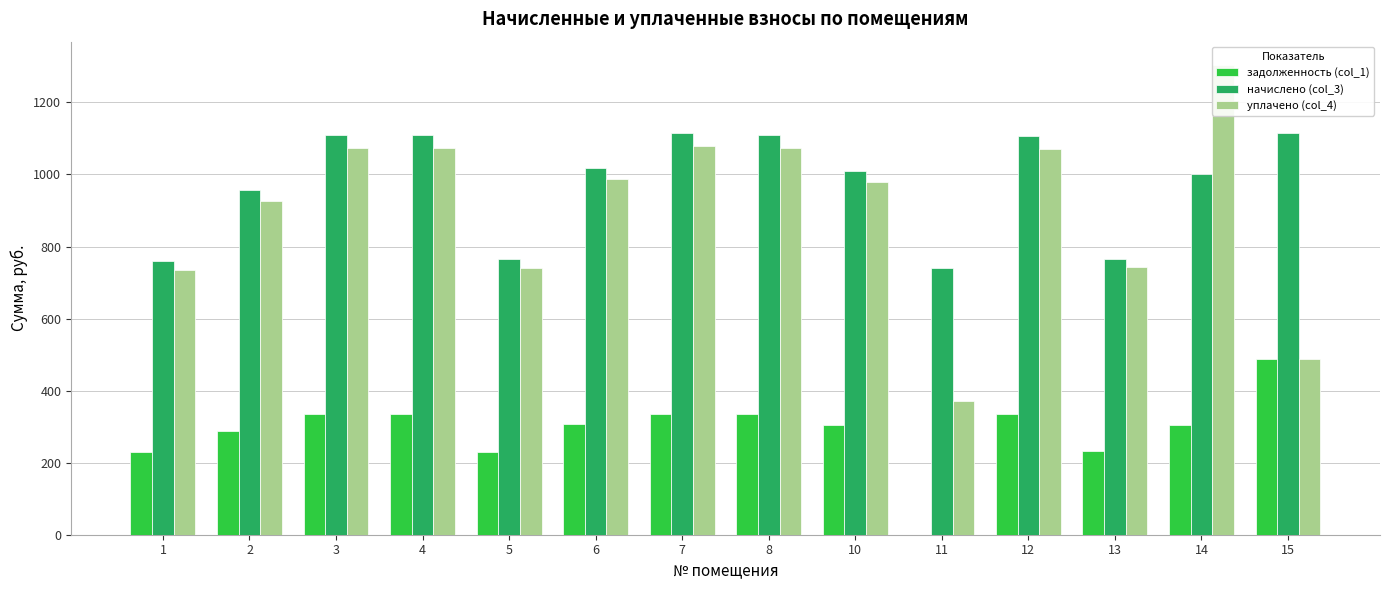

Count the number of categories in the chart.

14